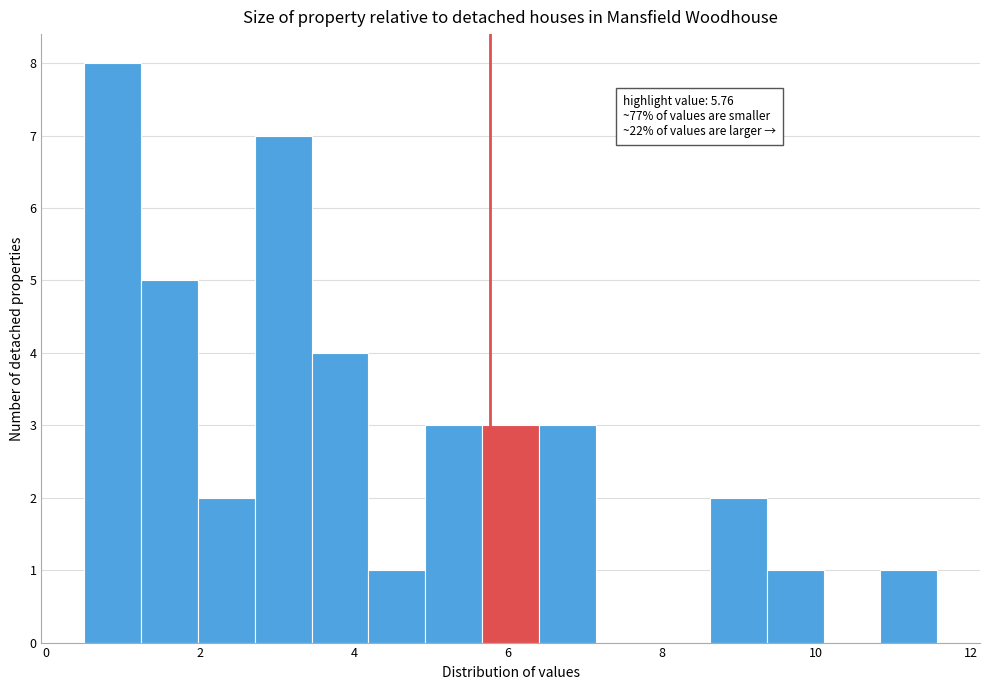

Read against the x-axis, roughly where is the centre of the tallest bar?

0.8